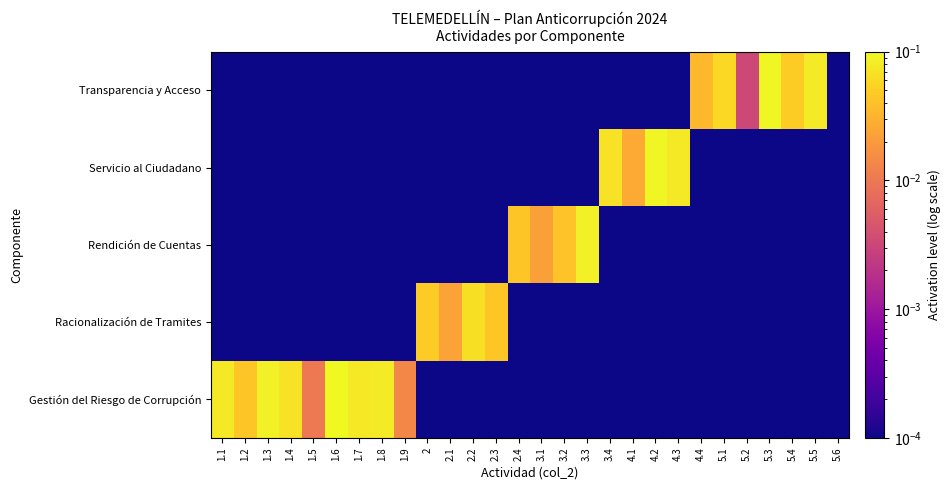

At how many categories does at least one series exceed 0?

28